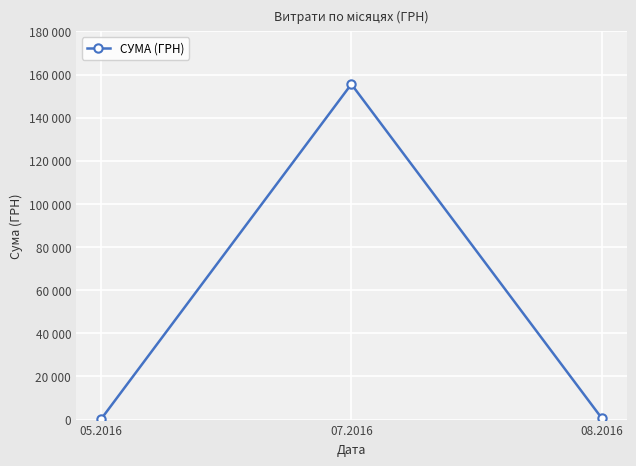

Is this an area chart (filled region under the line)?

No